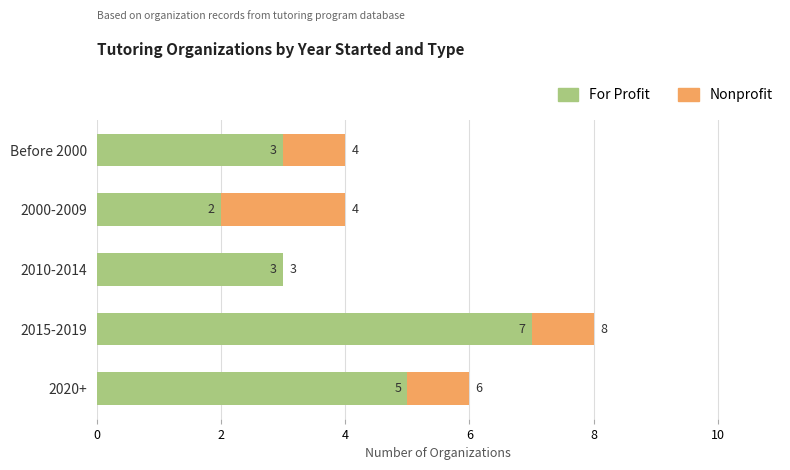

What is the sum of the For Profit values at 2000-2009 and 2015-2019?

9